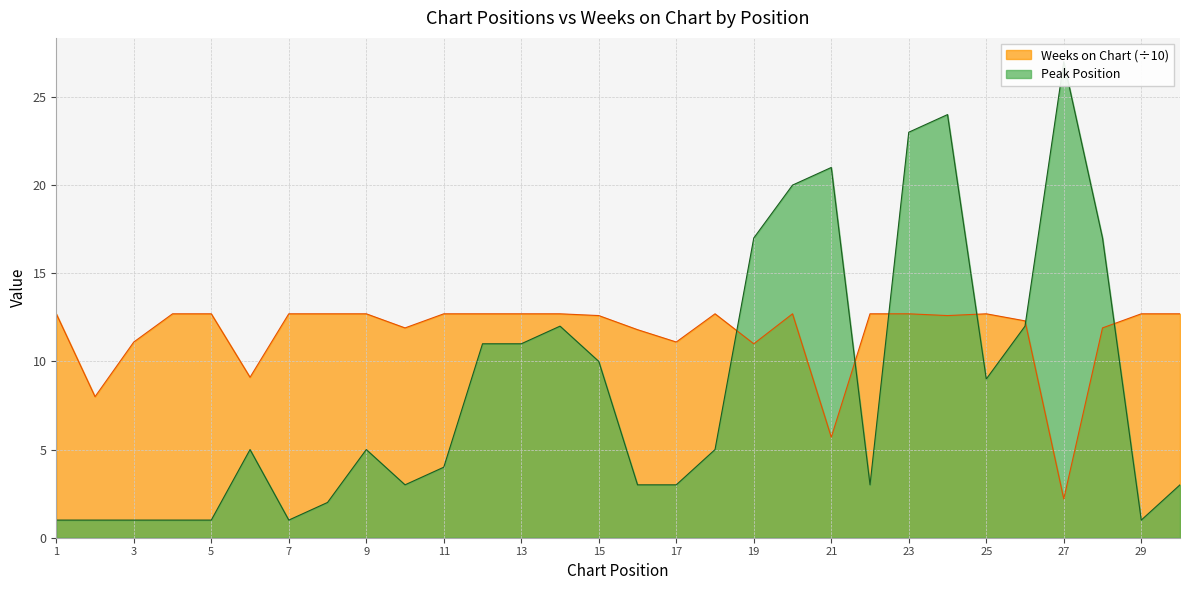

Is it true that Weeks on Chart equals 12.7 at 11?

True